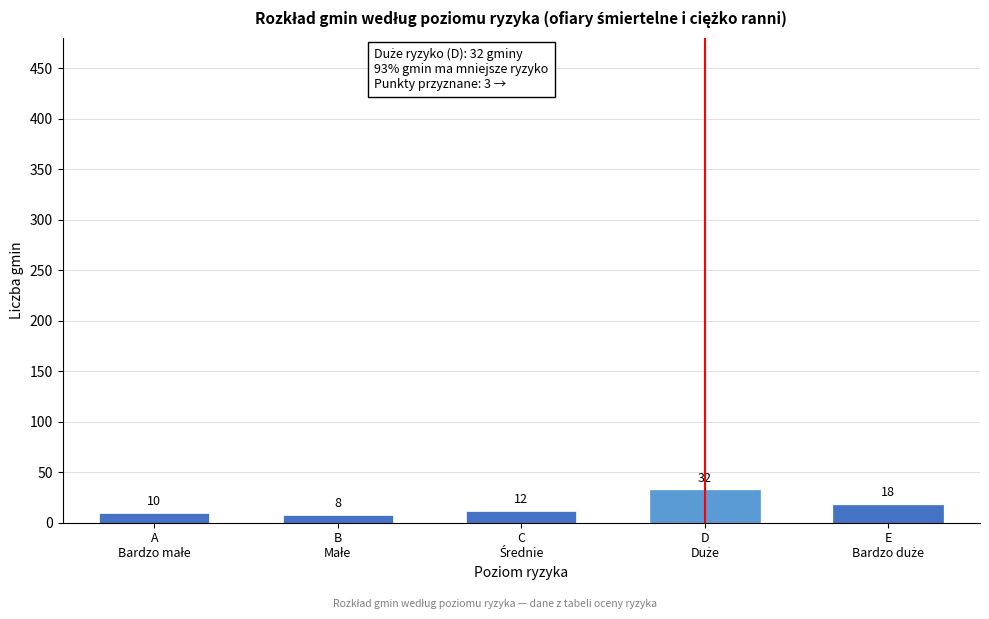

Reading right to left, what are all the values shown in this chart?

18	32	12	8	10